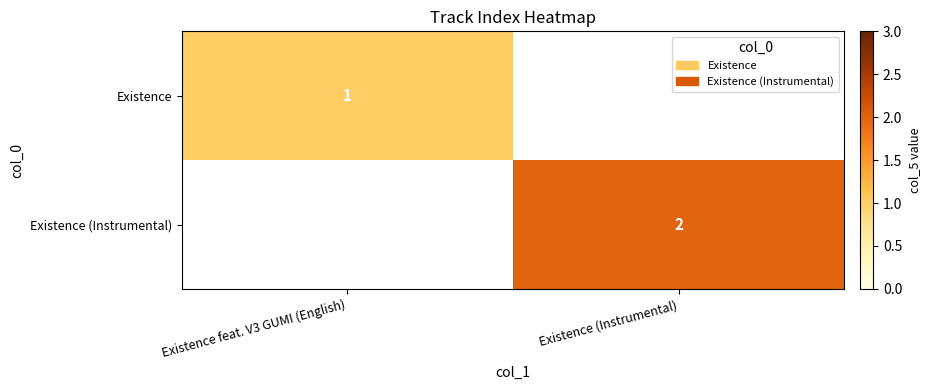

Is it true that Existence (Instrumental) equals 1 at Existence (Instrumental)?

False